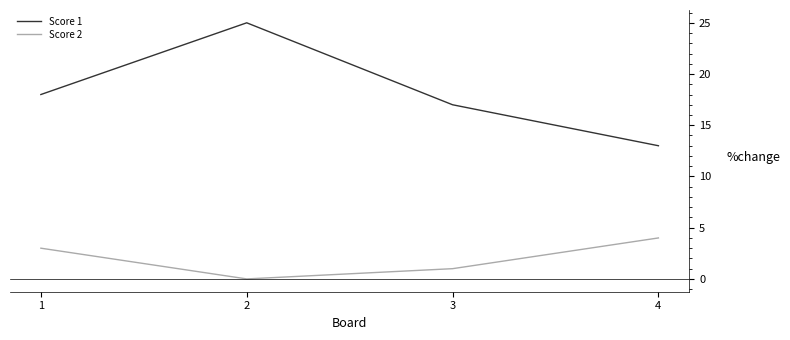

True or false: Score 1 and Score 2 cross at least once.

False